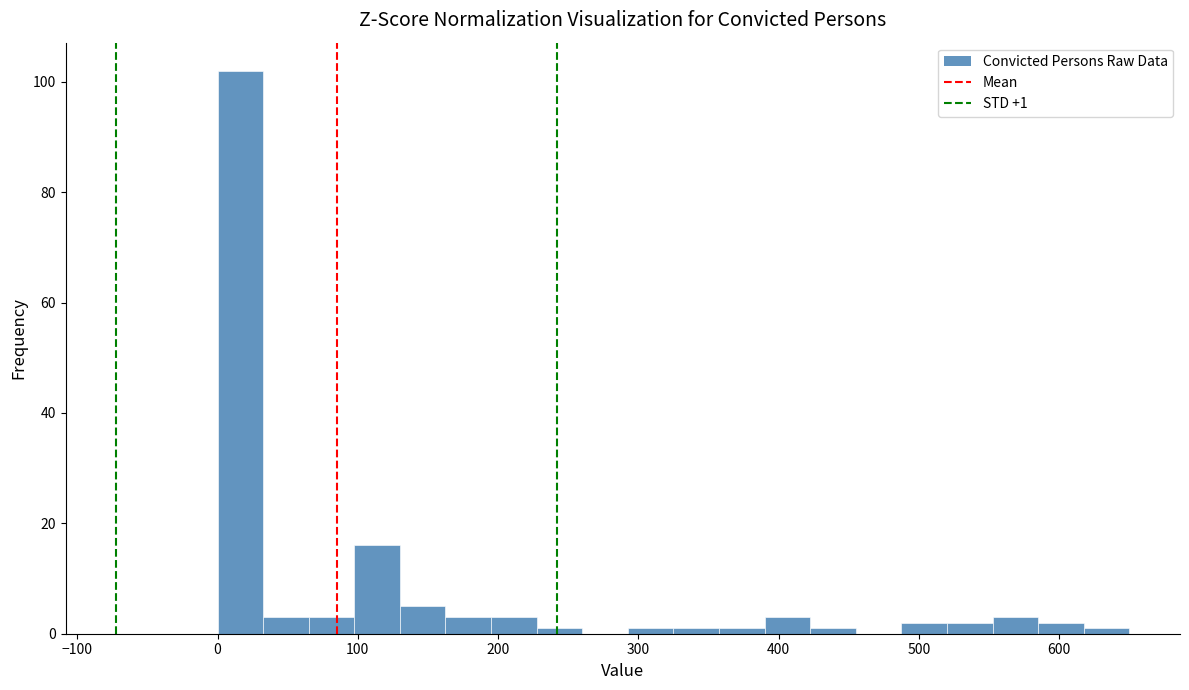

Read against the x-axis, roughly where is the centre of the tallest bar?

20